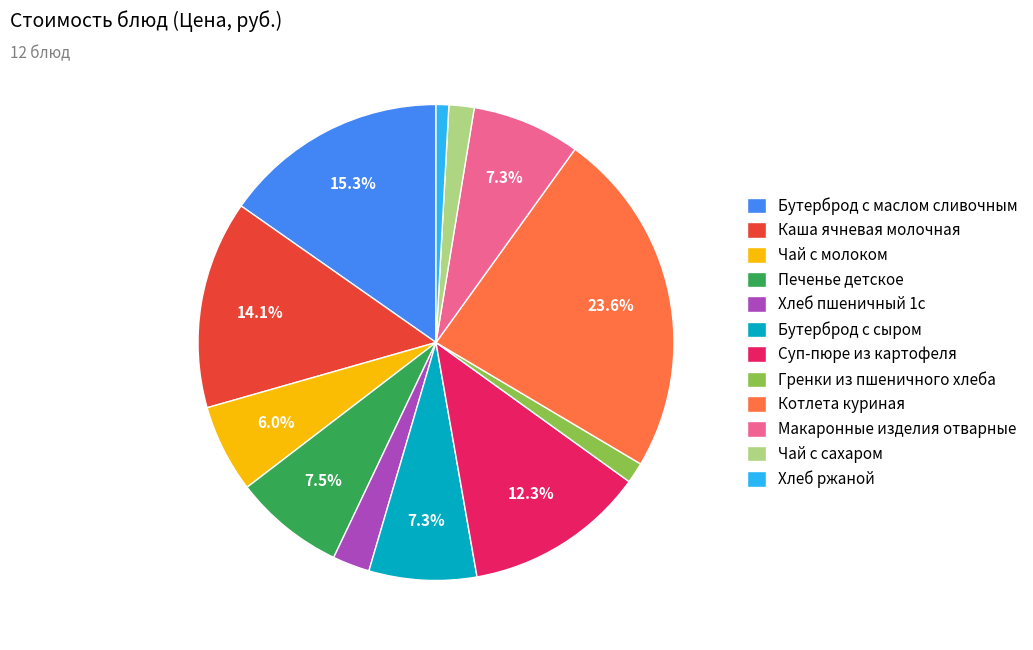

Which slice is the largest?

Котлета куриная